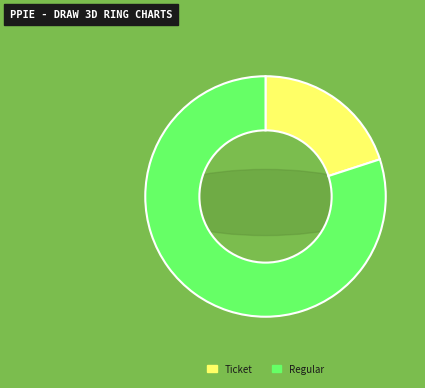

How many segments does this pie chart have?

2